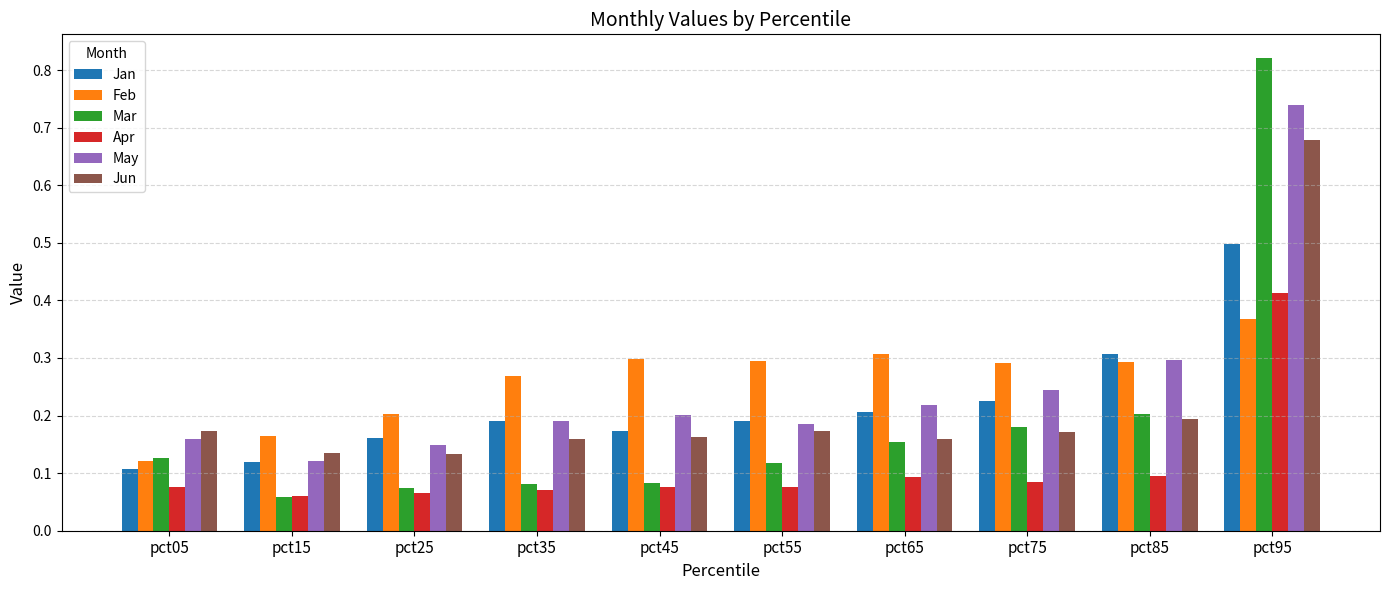

Count the Apr values in the range 0 to 1.

10